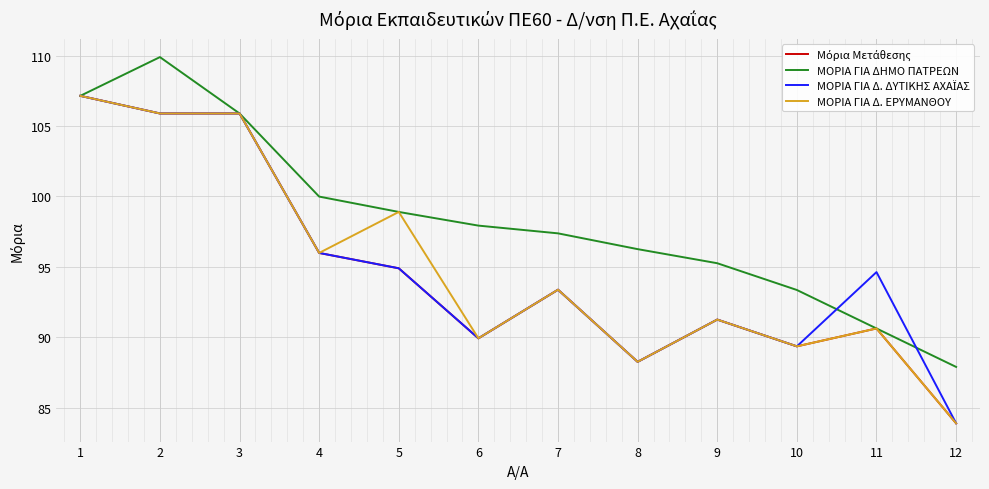

Is it true that ΜΟΡΙΑ ΓΙΑ Δ. ΕΡΥΜΑΝΘΟΥ equals 105.9 at 3?

True